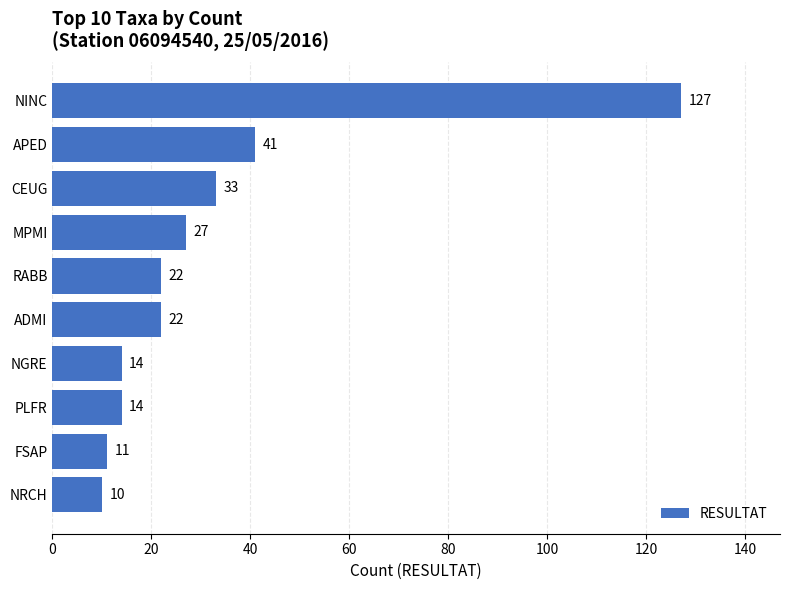

What is the approximate value at ADMI, to the nearest 10?

20